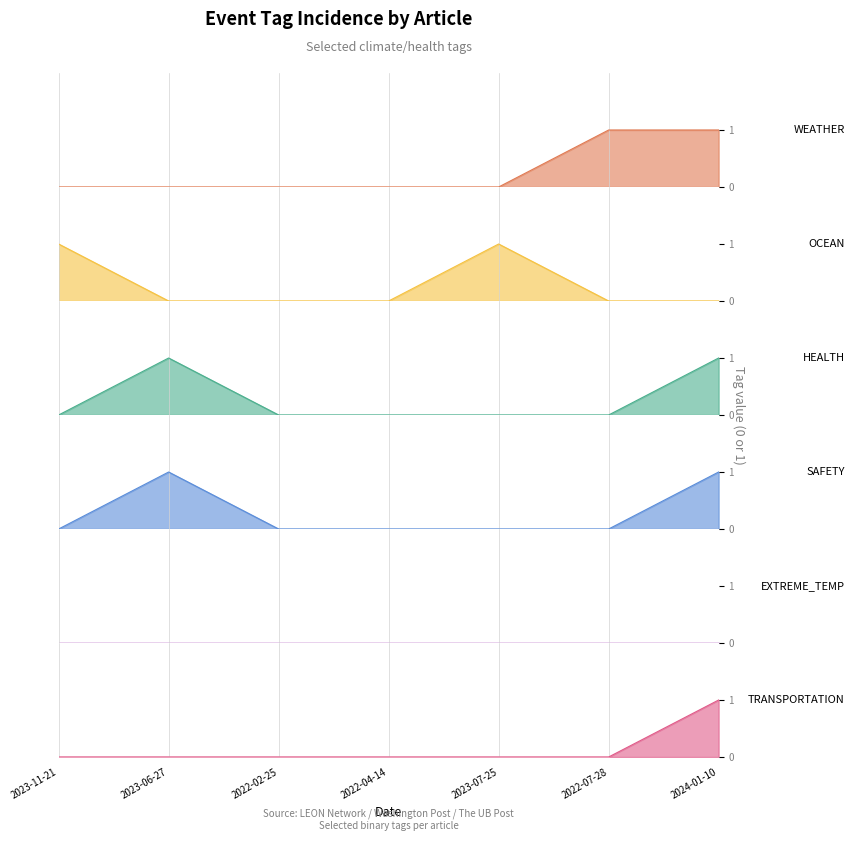

The chart shows a value of 1 at 2024-01-10. True or false?

True